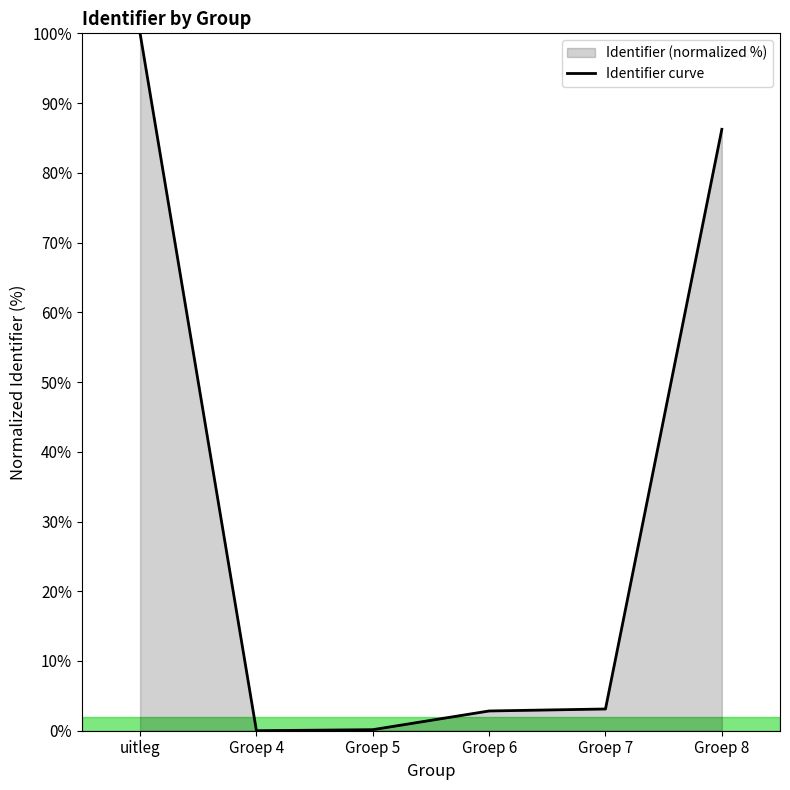

What is the change in value from Groep 4 to Groep 5?

+0.1